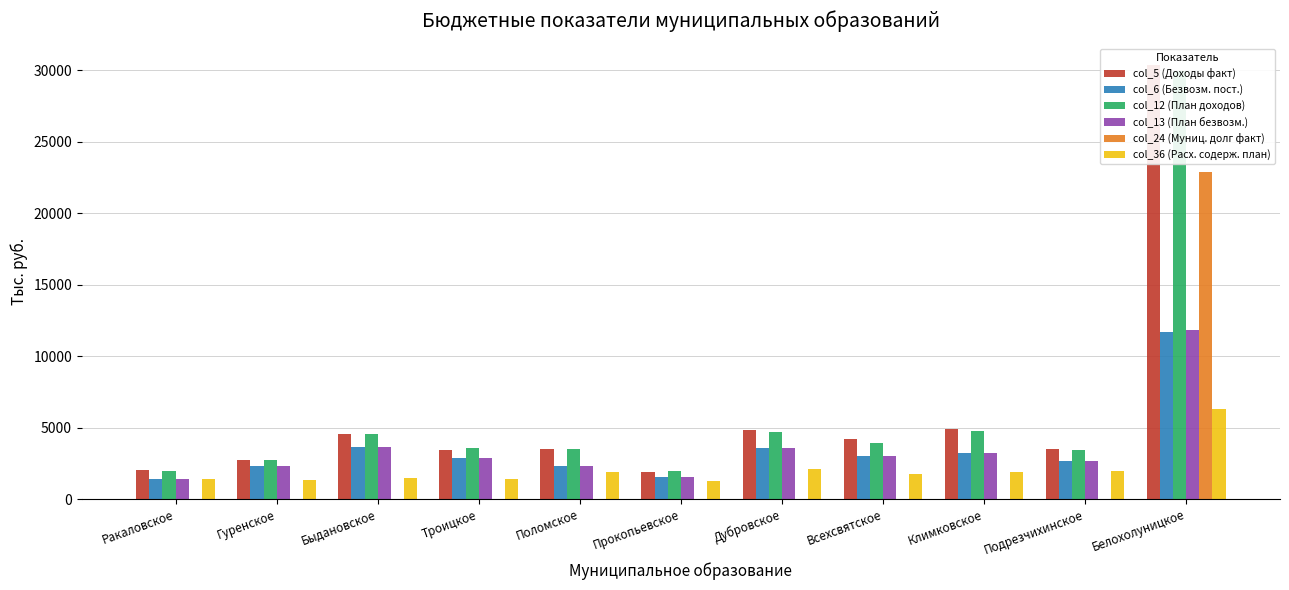

List the series in order of their peak value, lowest first.

col_36 (Расх. содерж. план), col_6 (Безвозм. пост.), col_13 (План безвозм.), col_24 (Муниц. долг факт), col_12 (План доходов), col_5 (Доходы факт)